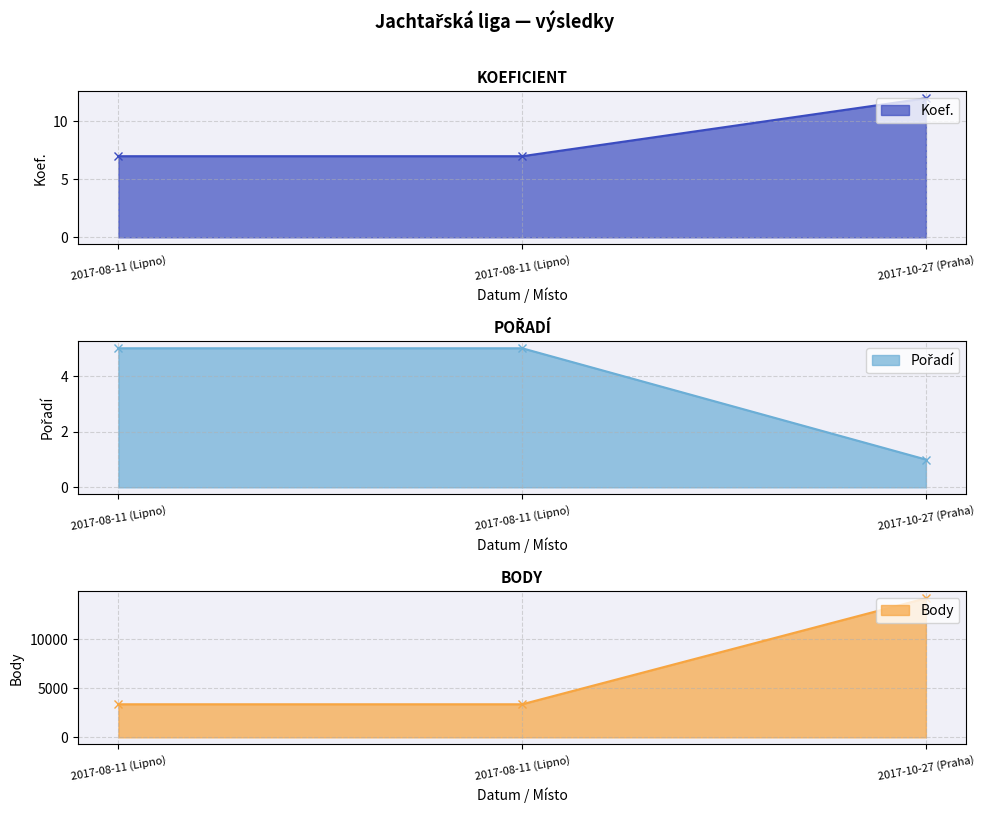

What are all the series names shown in the legend?

Koef., Pořadí, Body